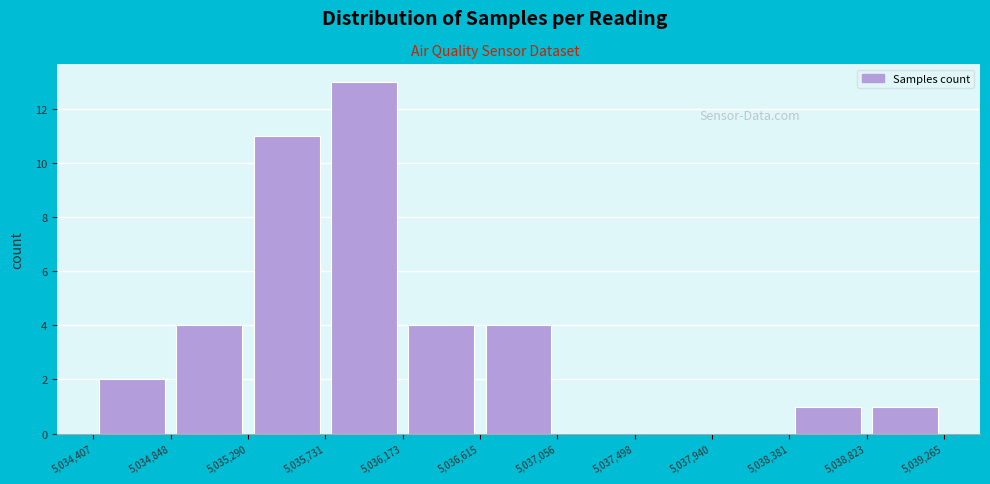

Reading left to right, transcribe this chart: for each bar, give the range it covers on the x-axis and its height. The values are not printed on the chart, so give them approximately, as read against the axis.

5,034,407 to 5,034,848: 2
5,034,848 to 5,035,290: 4
5,035,290 to 5,035,731: 11
5,035,731 to 5,036,173: 13
5,036,173 to 5,036,615: 4
5,036,615 to 5,037,056: 4
5,037,056 to 5,037,498: 0
5,037,498 to 5,037,940: 0
5,037,940 to 5,038,381: 0
5,038,381 to 5,038,823: 1
5,038,823 to 5,039,265: 1